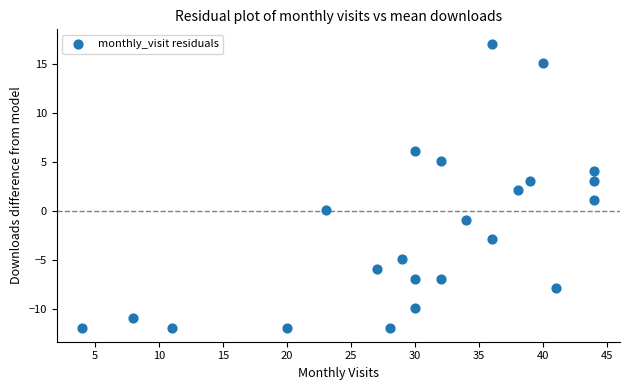

What is the range of Y values (max minus min)?

29.0